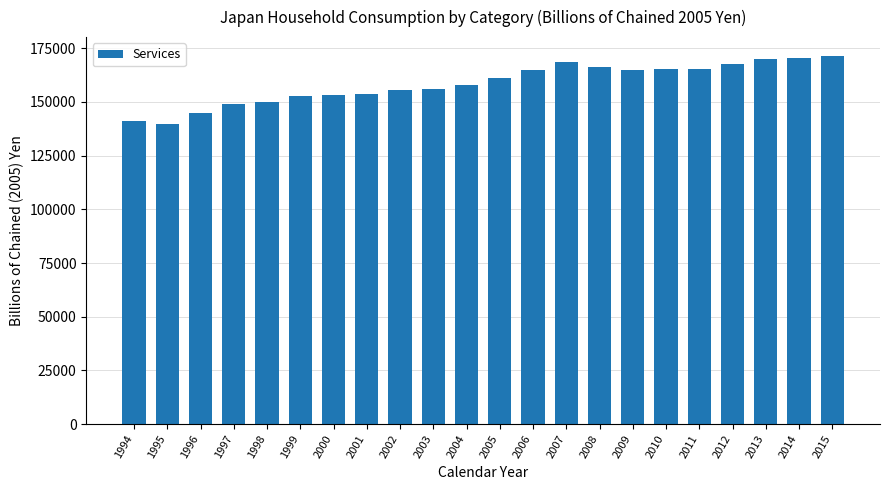

What is the ratio of the value at 2005 to the value at 2011?

1.0